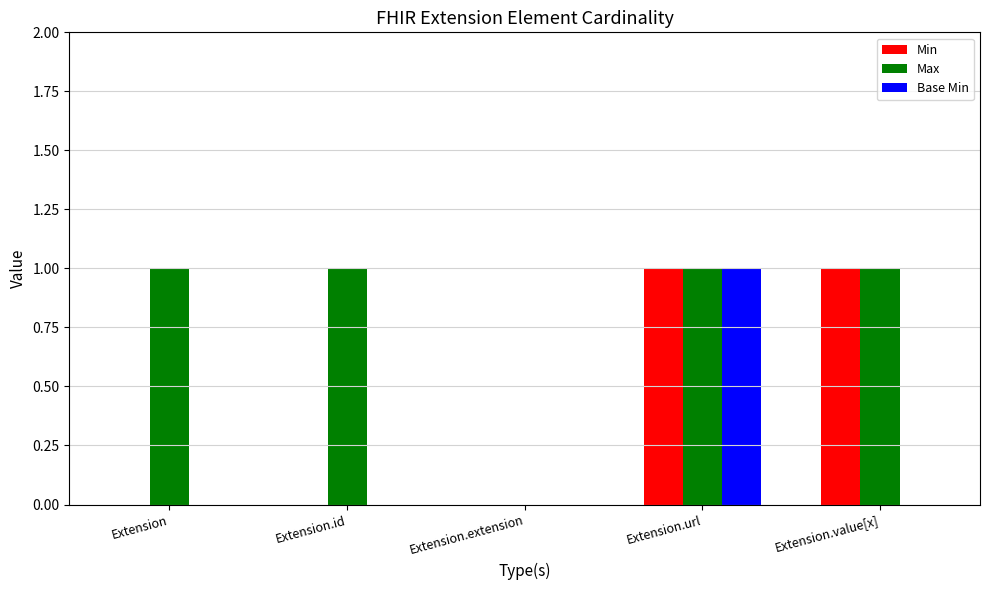

Which series has the largest total across all categories?

Max